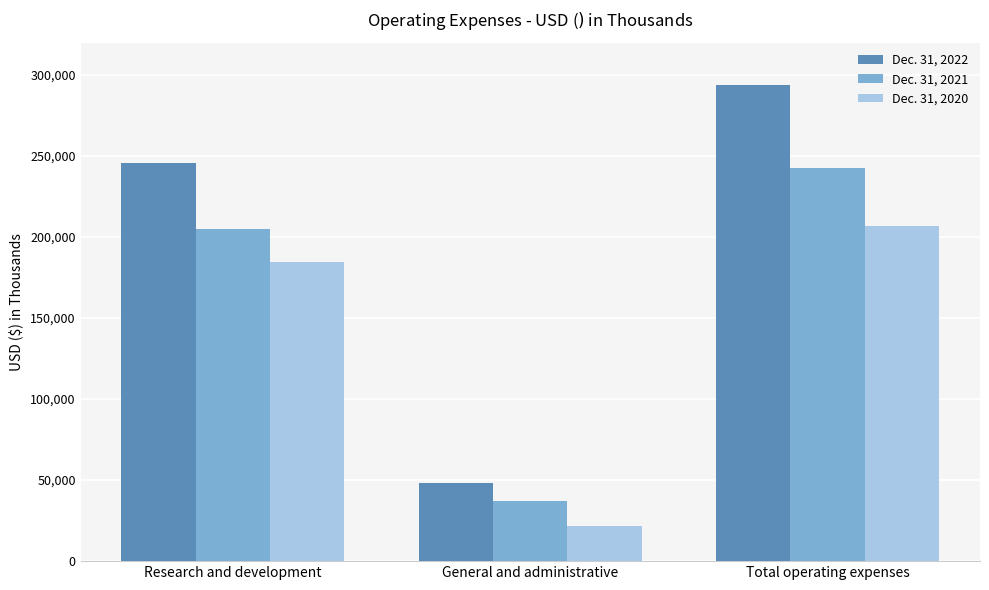

What position from the right is Research and development?

3